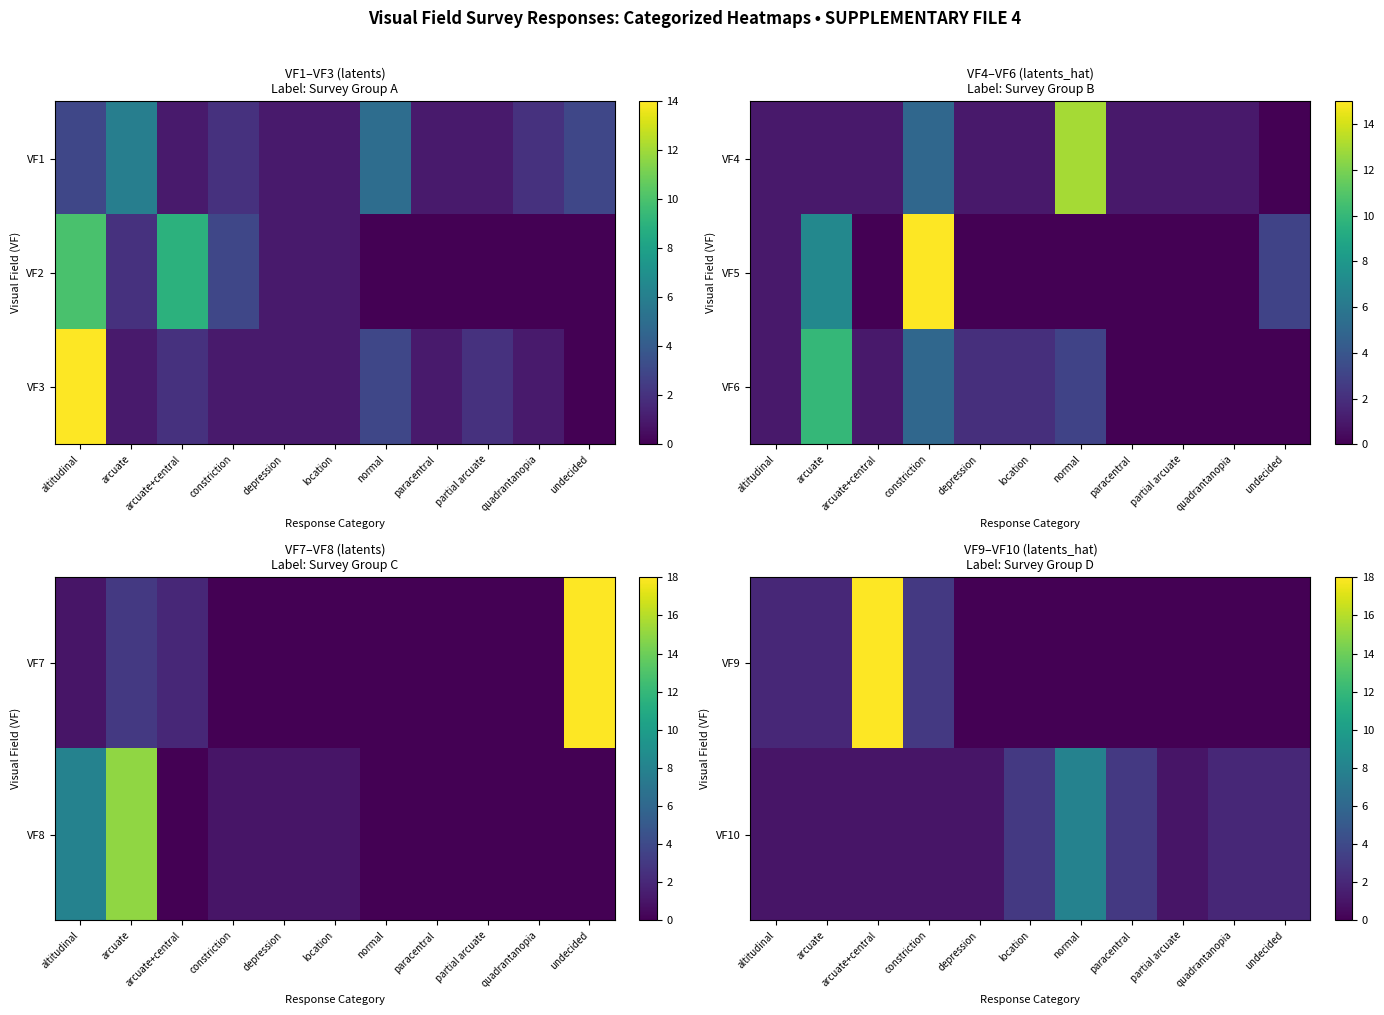

What is the difference between the VF6 values at constriction and arcuate?

5